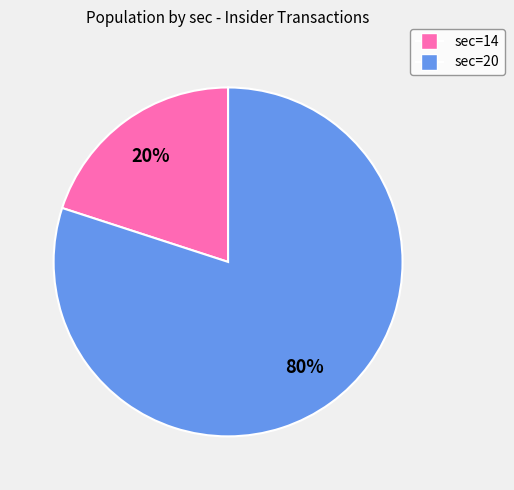

Does any single category account for the majority?

Yes